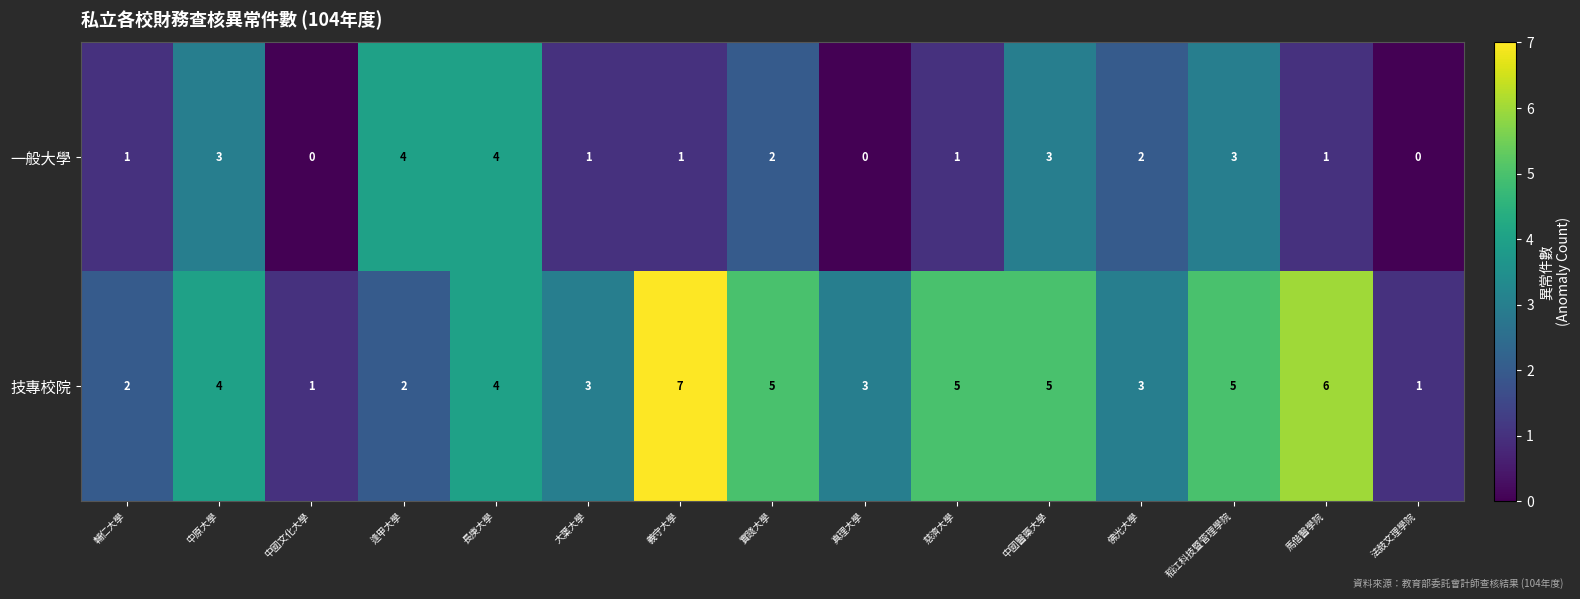

Reading left to right, transcribe all the data shown in this chart.

一般大學: 輔仁大學=1	中原大學=3	中國文化大學=0	逢甲大學=4	長庚大學=4	大葉大學=1	義守大學=1	實踐大學=2	真理大學=0	慈濟大學=1	中國醫藥大學=3	佛光大學=2	稻江科技暨管理學院=3	馬偕醫學院=1	法鼓文理學院=0
技專校院: 輔仁大學=2	中原大學=4	中國文化大學=1	逢甲大學=2	長庚大學=4	大葉大學=3	義守大學=7	實踐大學=5	真理大學=3	慈濟大學=5	中國醫藥大學=5	佛光大學=3	稻江科技暨管理學院=5	馬偕醫學院=6	法鼓文理學院=1